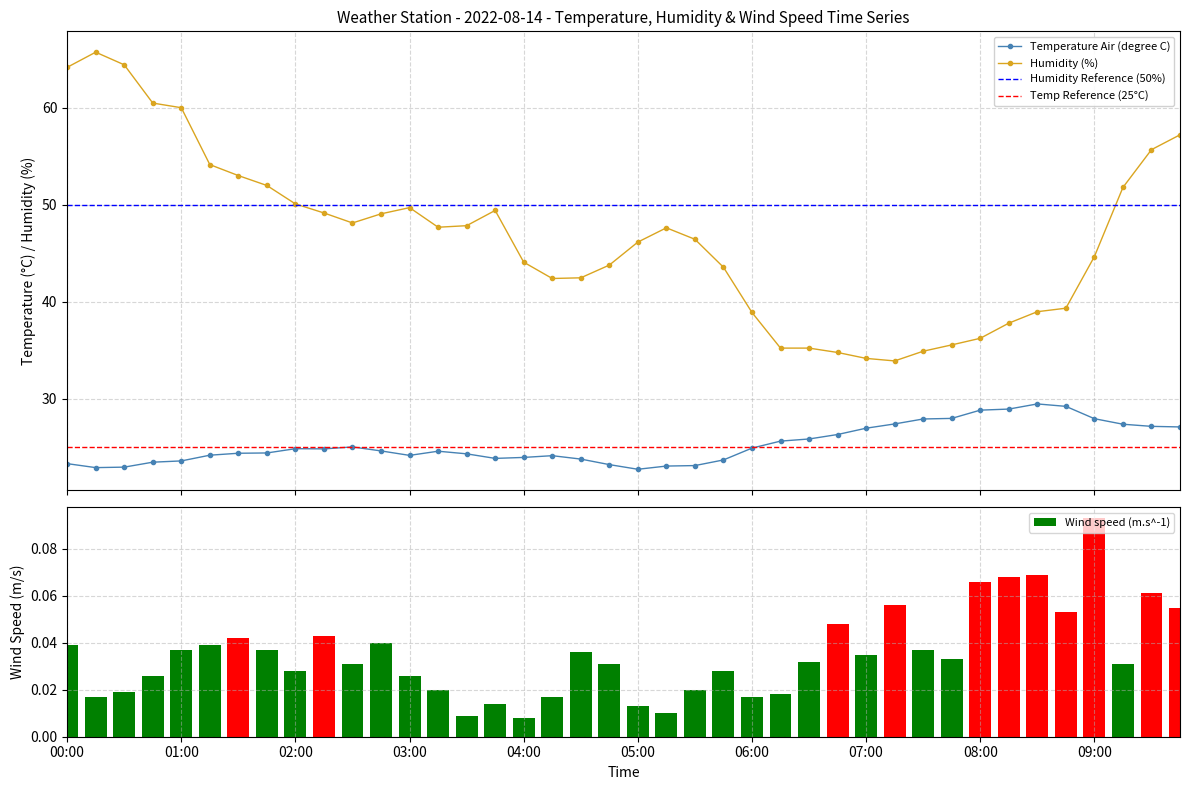

Is the value of Temperature Air (degree C) at 2022-08-14T01:30:00 greater than the value of Humidity (%) at 2022-08-14T05:30:00?

No